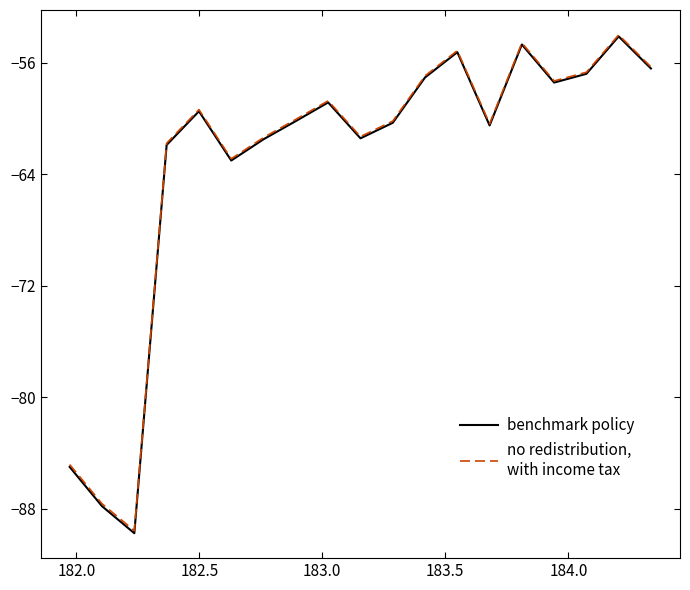

What is the greatest value displayed?

-54.0